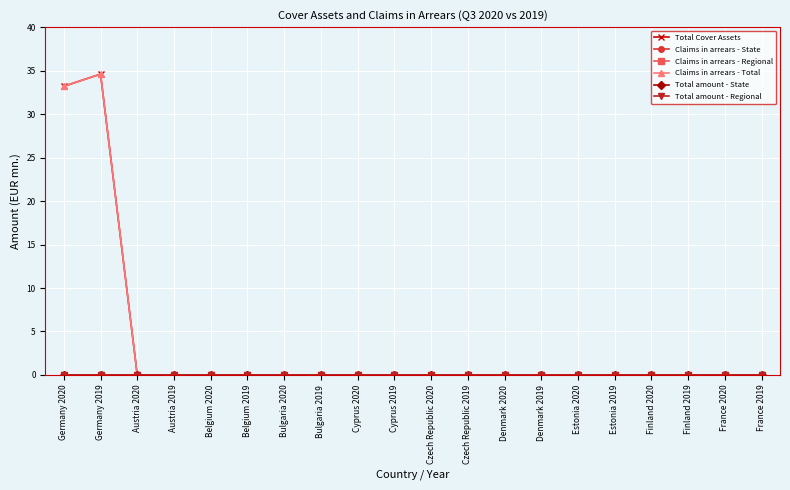

Is this an area chart (filled region under the line)?

No